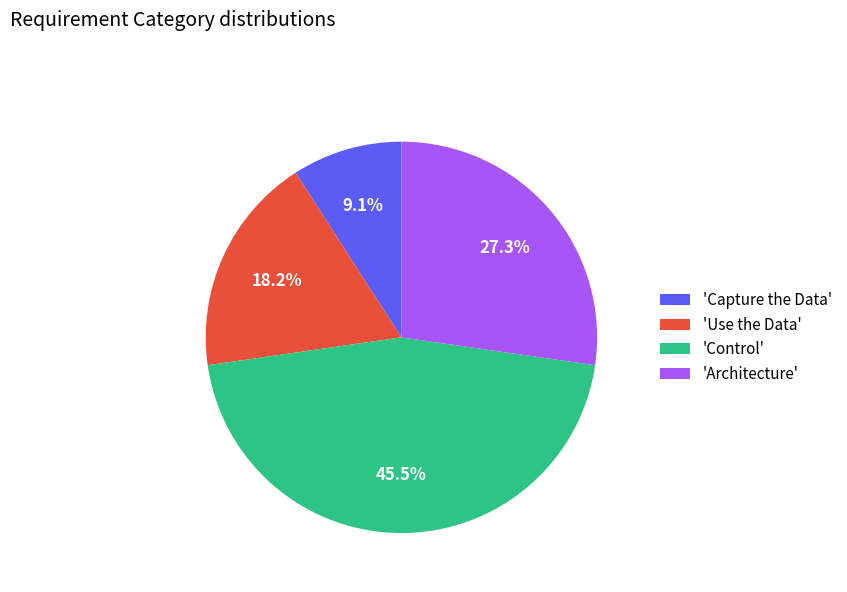

Which has a higher value, 'Use the Data' or 'Control'?

'Control'